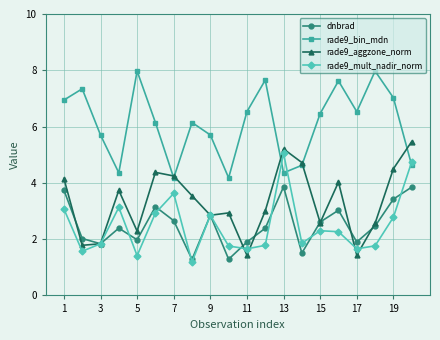

Rank the series by their maximum value, from highest to lowest.

rade9_bin_mdn, rade9_aggzone_norm, rade9_mult_nadir_norm, dnbrad